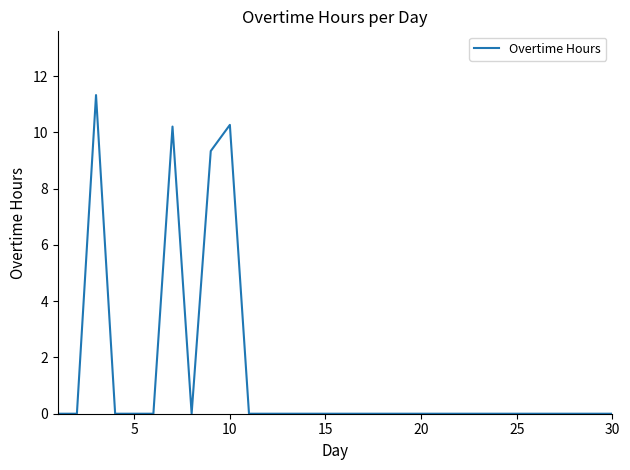

What is the maximum value shown in the chart?

11.3